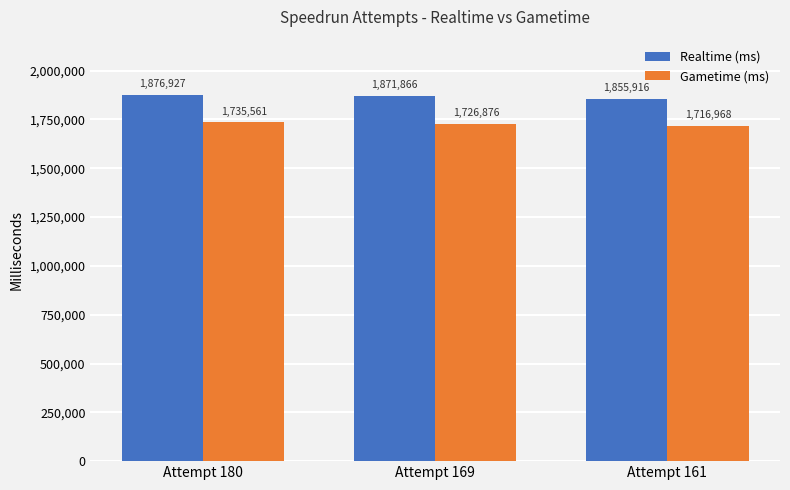

List the series in order of their peak value, highest first.

Realtime (ms), Gametime (ms)